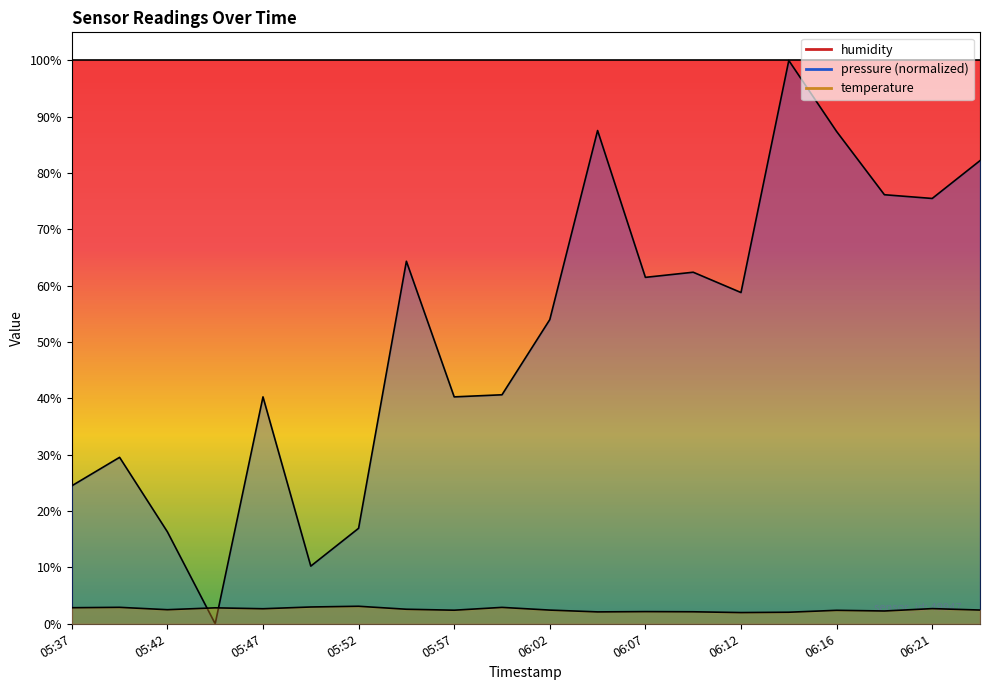

At which label does pressure first exceed 58?

05:55